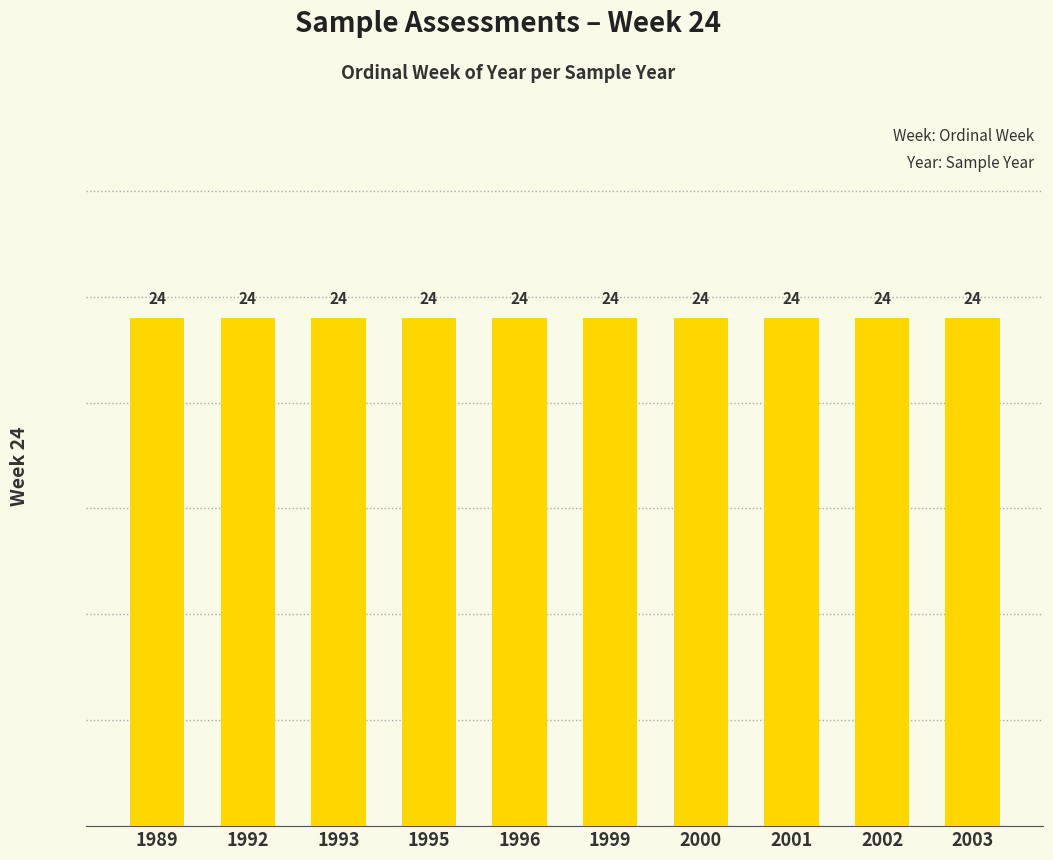

How many data points are less than 1999?

5